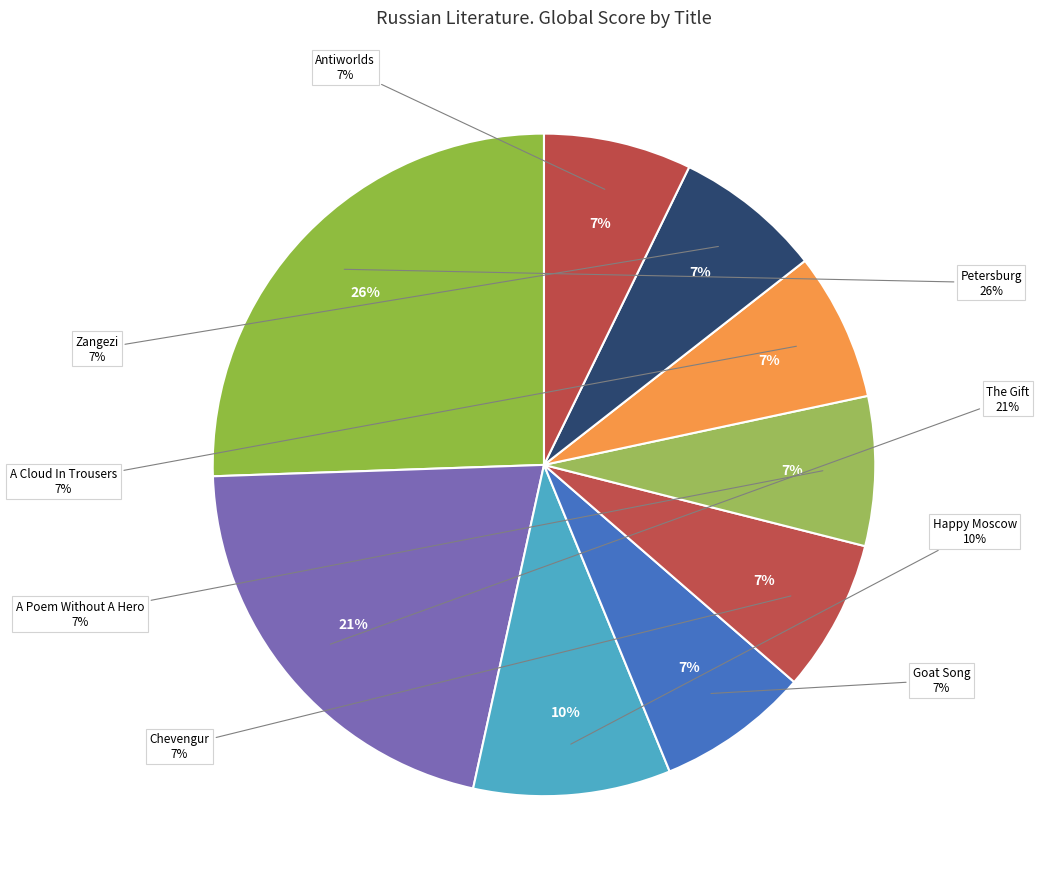

What is the largest slice in the pie chart?

Petersburg